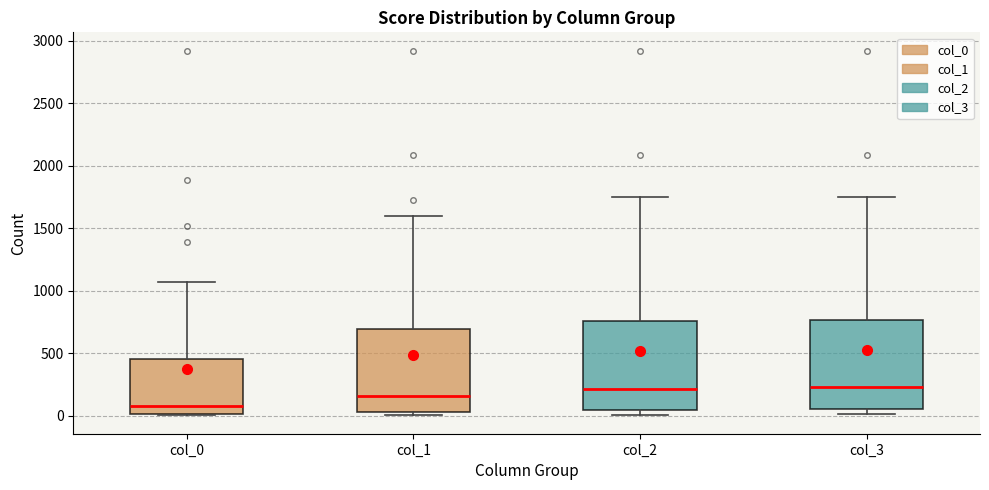

Reading left to right, read every box against the y-axis: the position of its median line, the range the box covers, and the ends of its whiskers. The values are not printed on the chart, so give them approximately, as read against the axis.

col_0: median 100, box 0 to 450, whiskers 0 to 1050
col_1: median 150, box 50 to 700, whiskers 0 to 1600
col_2: median 200, box 50 to 750, whiskers 0 to 1750
col_3: median 250, box 50 to 750, whiskers 0 to 1750